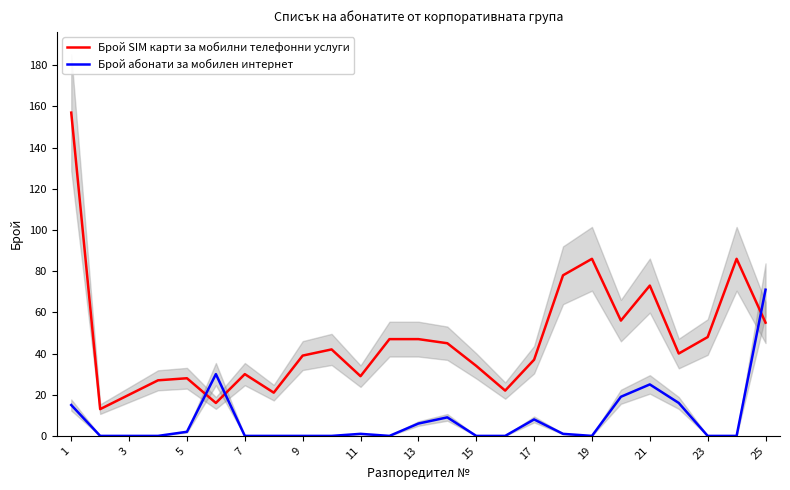

The Брой абонати за мобилен интернет series shows 0 at 7. True or false?

True